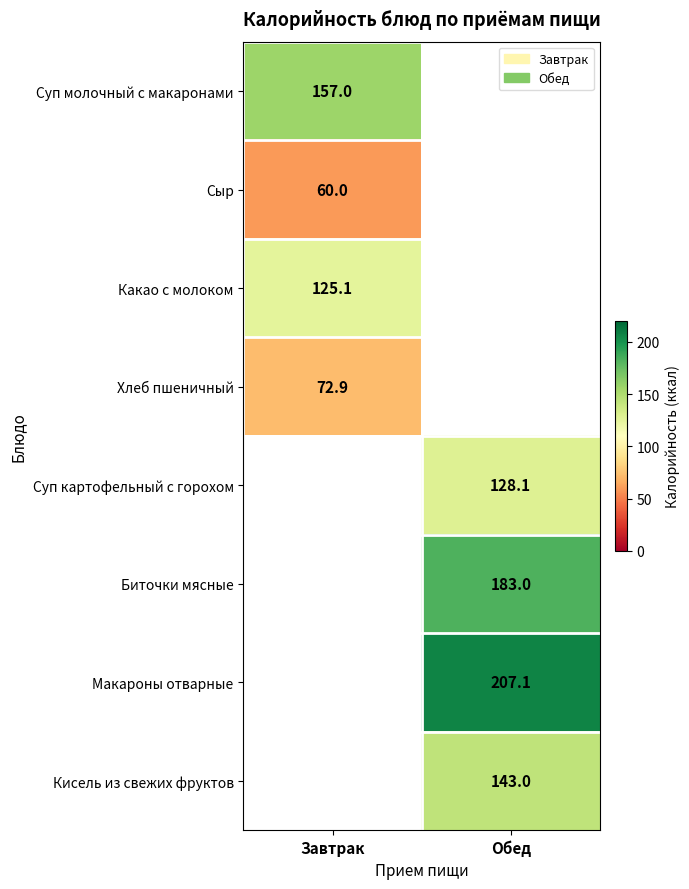

The Хлеб пшеничный series shows 72.9 at Завтрак. True or false?

True